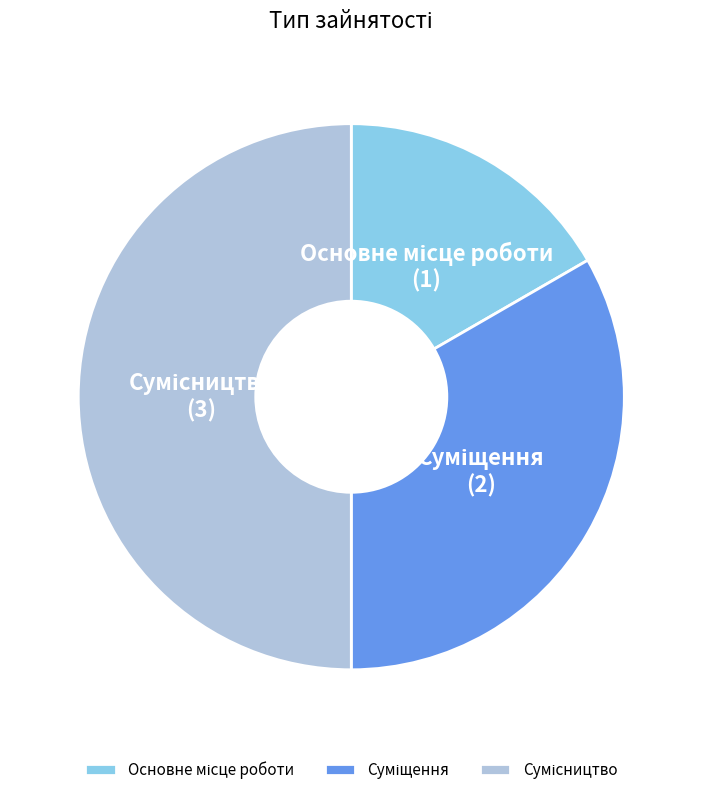

Count the number of slices in the pie.

3